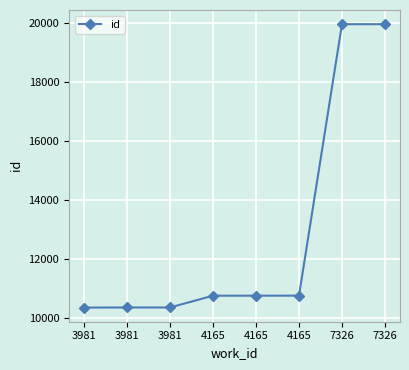

How many distinct data groups are displayed?

1